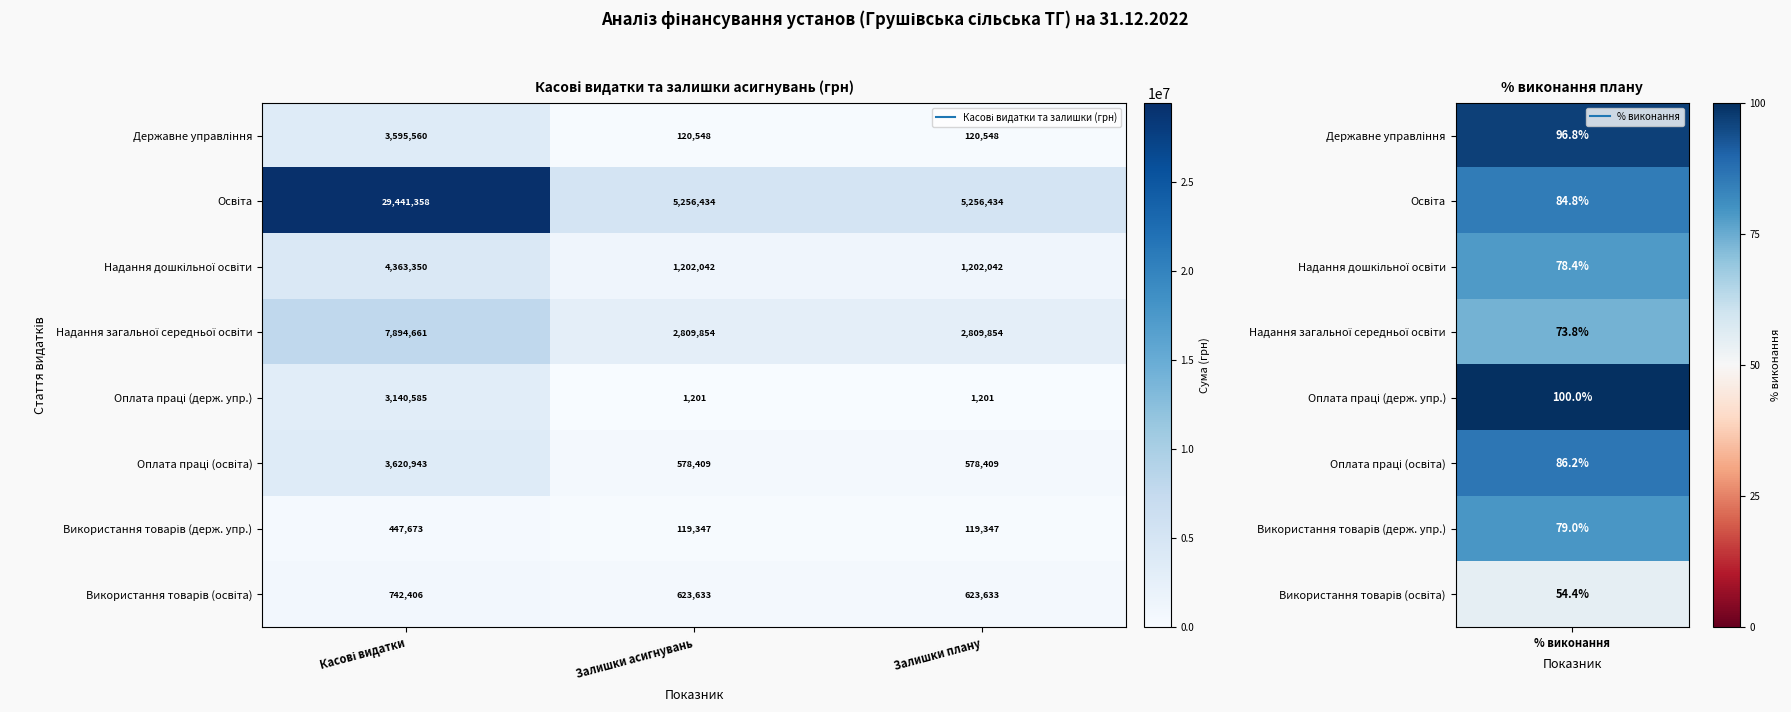

Which series changed the most between Касові видатки and Залишки асигнувань?

Освіта